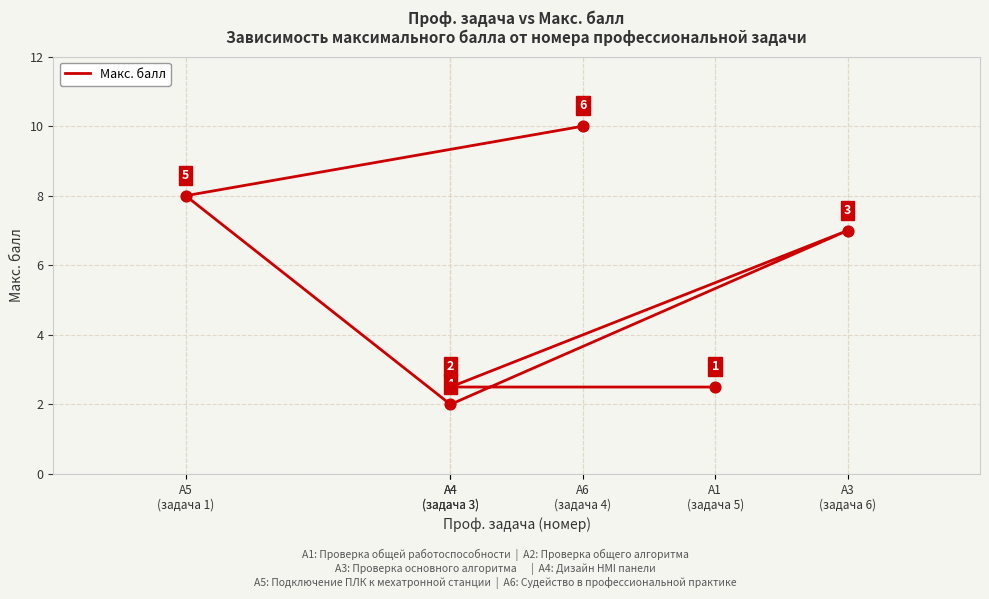

Between А3
(задача 6) and А4
(задача 3), which is larger?

А3
(задача 6)